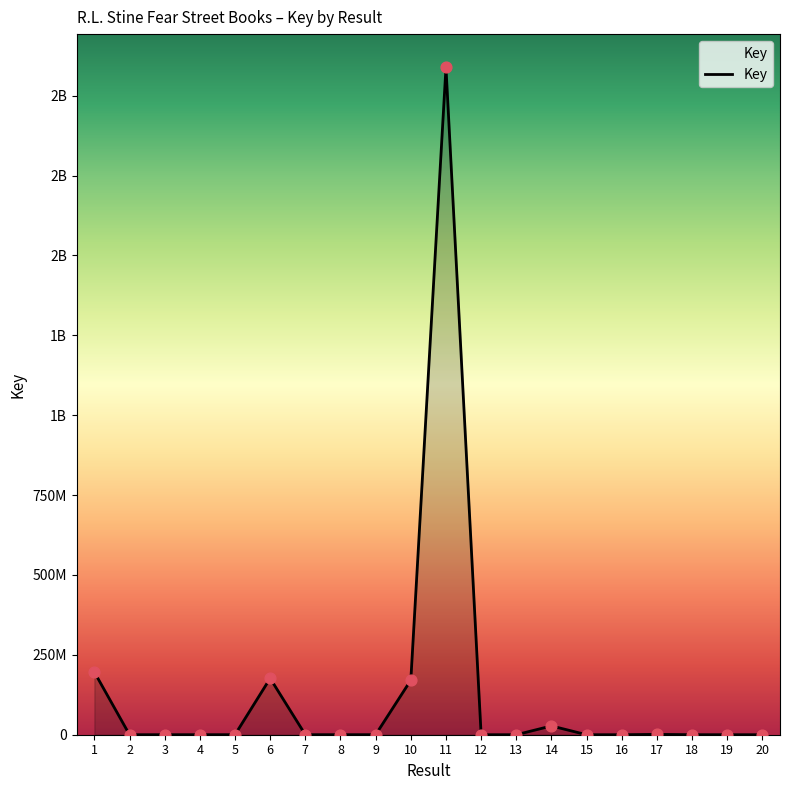

Is this an area chart (filled region under the line)?

Yes